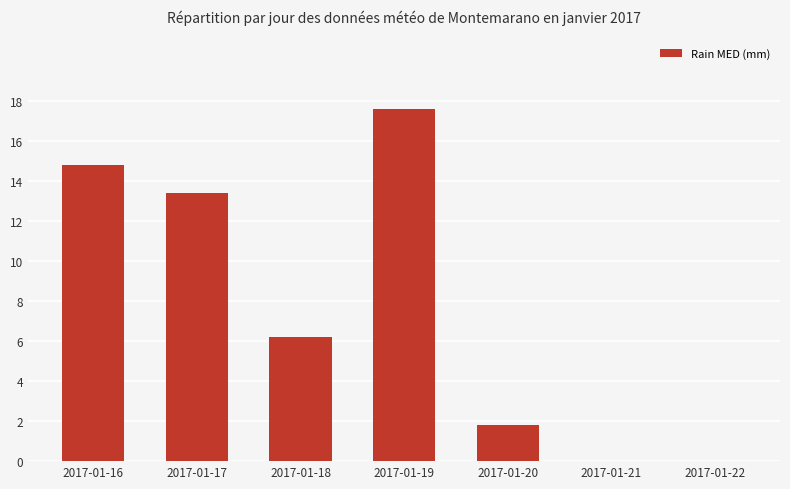

Which has a higher value, 2017-01-21 or 2017-01-16?

2017-01-16